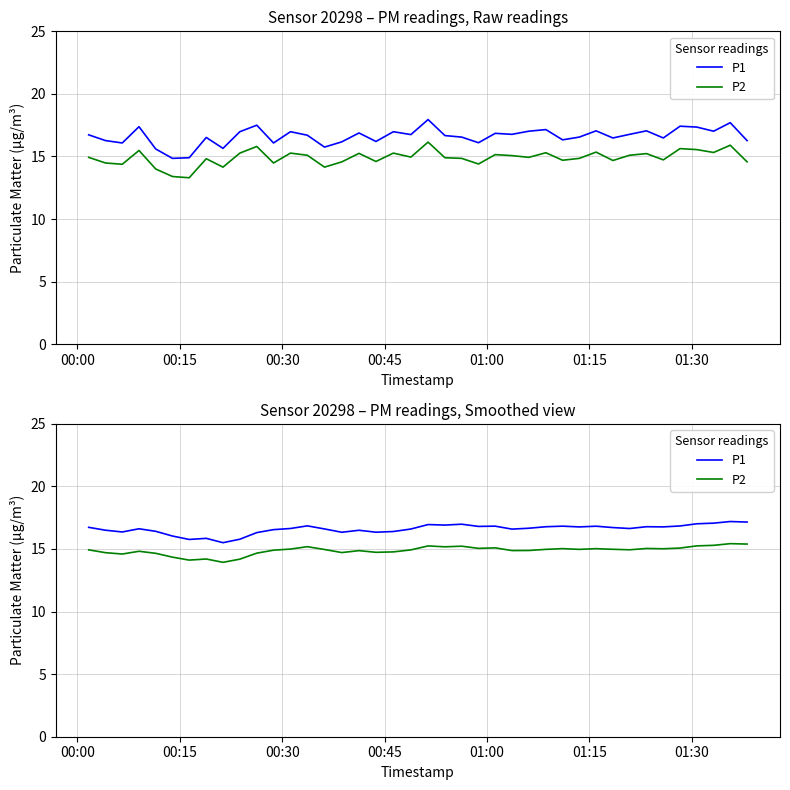

What is the difference between the second highest and minimum values in the P2 series?

1.5